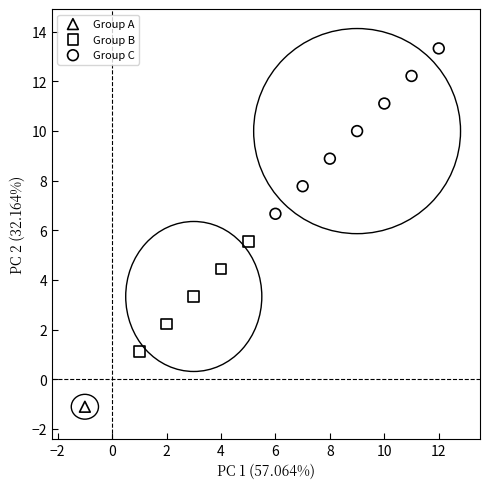

What are all the series names shown in the legend?

Group A, Group B, Group C